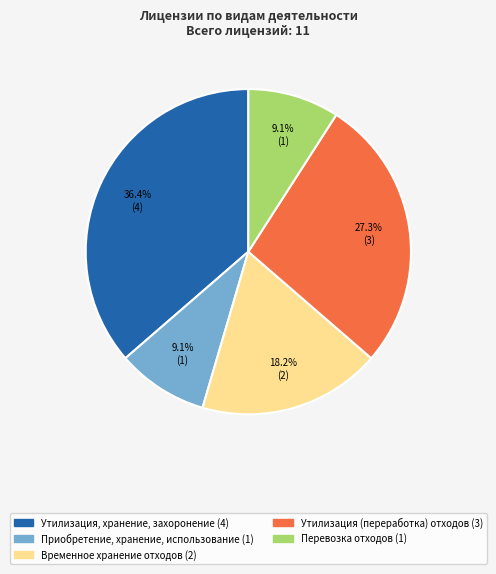

Is there any slice that represents more than half of the pie?

No